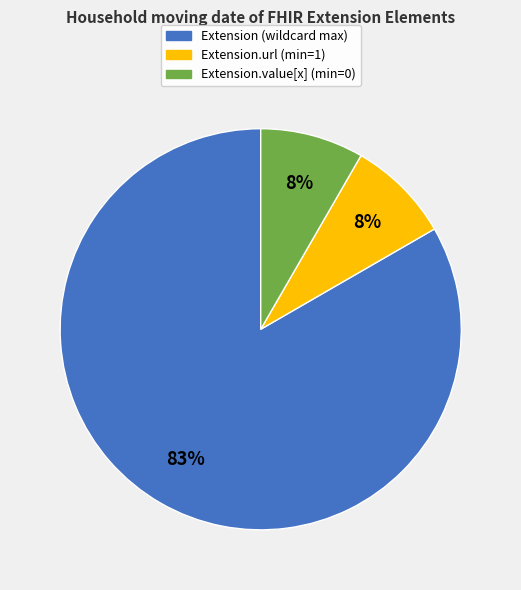

To the nearest percent, what is the average slice percentage?

33%